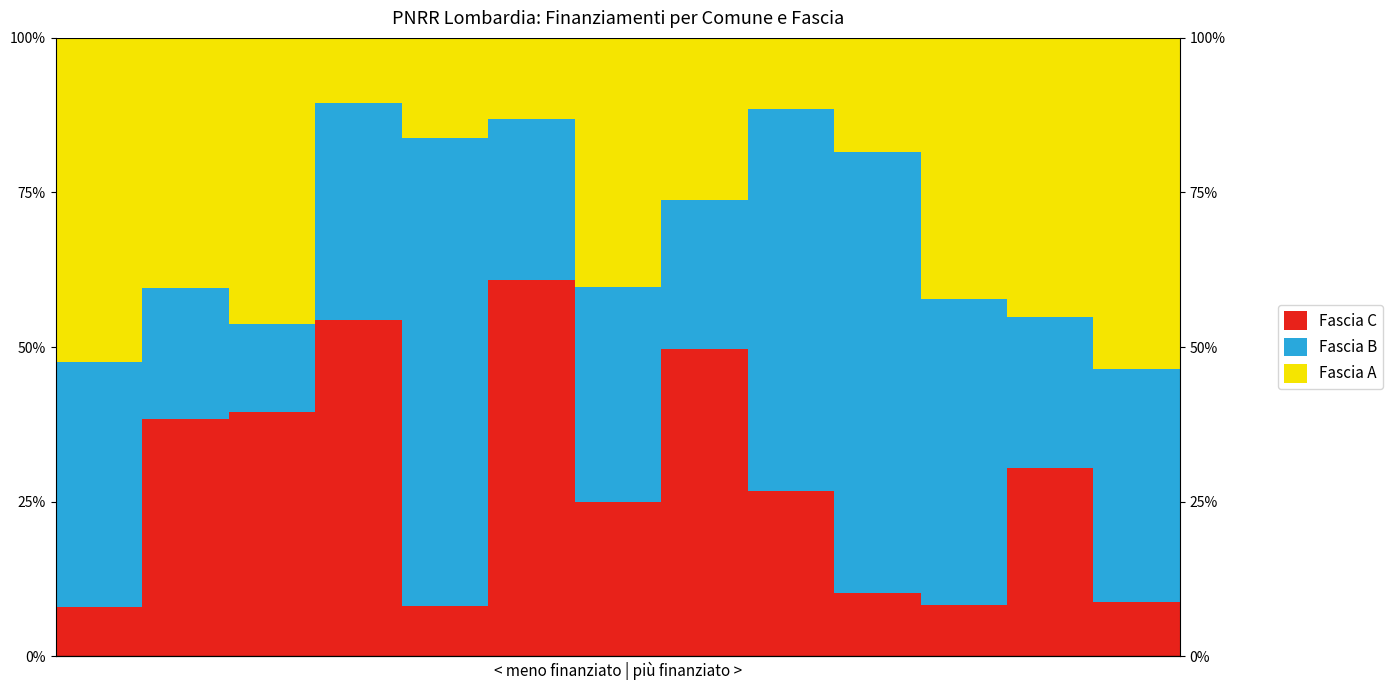

The value of Fascia C at 0 is 13.2. True or false?

False